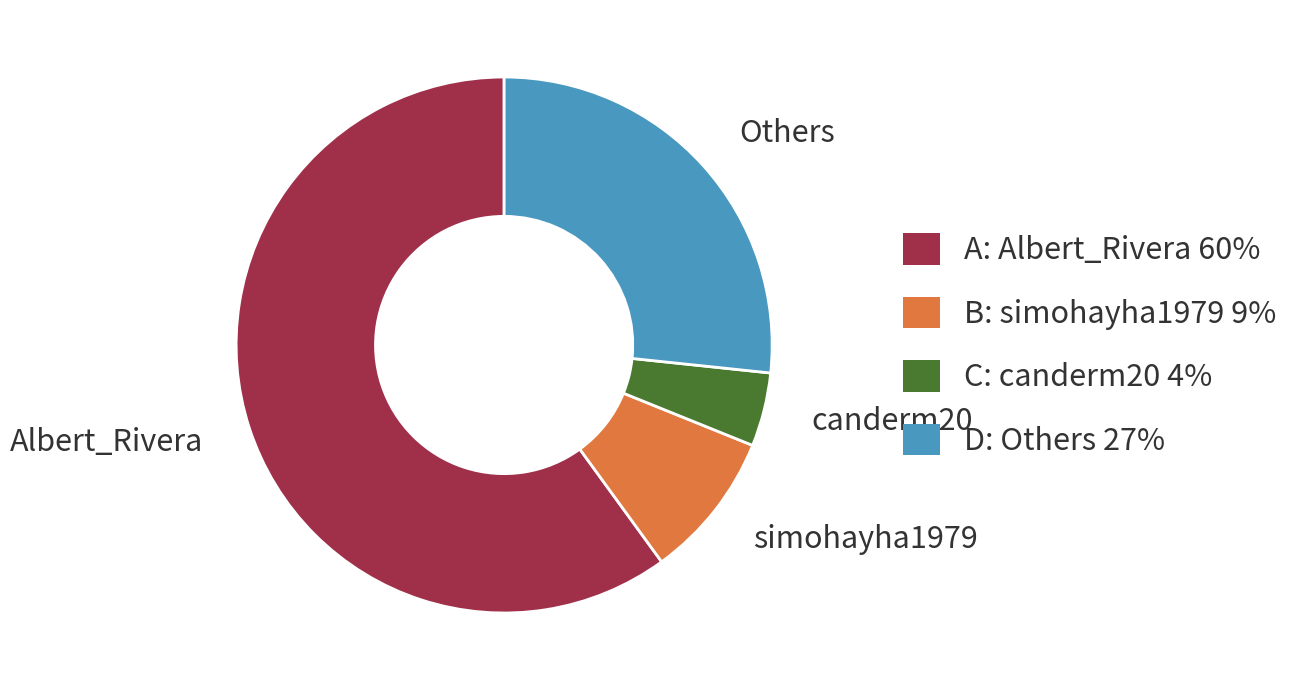

Between Others and canderm20, which is larger?

Others